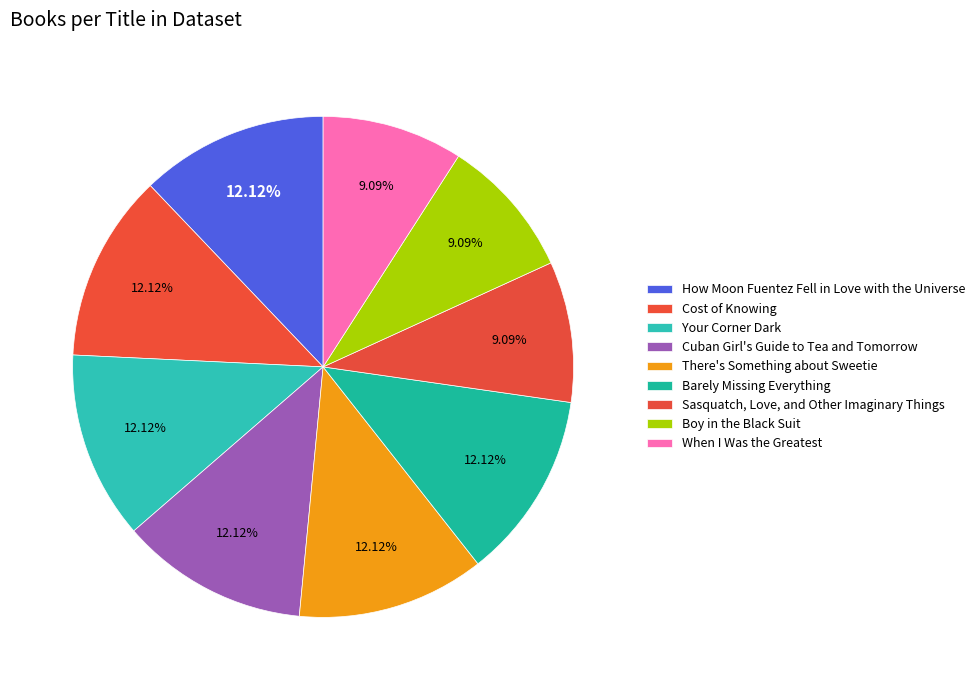

What is the change in value from Cuban Girl's Guide to Tea and Tomorrow to Sasquatch, Love, and Other Imaginary Things?

-1